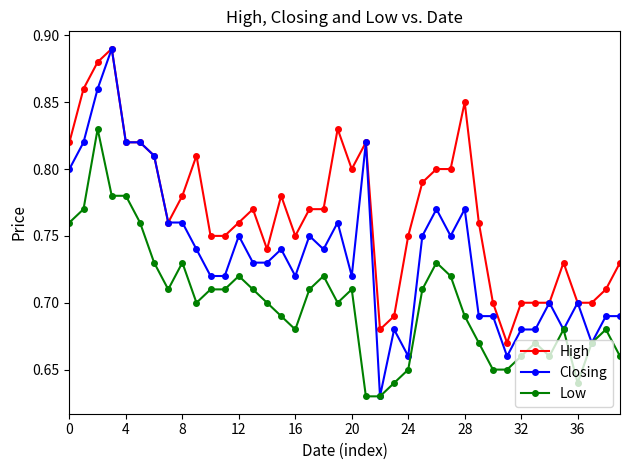

Count the Closing values in the range 0 to 1.

40